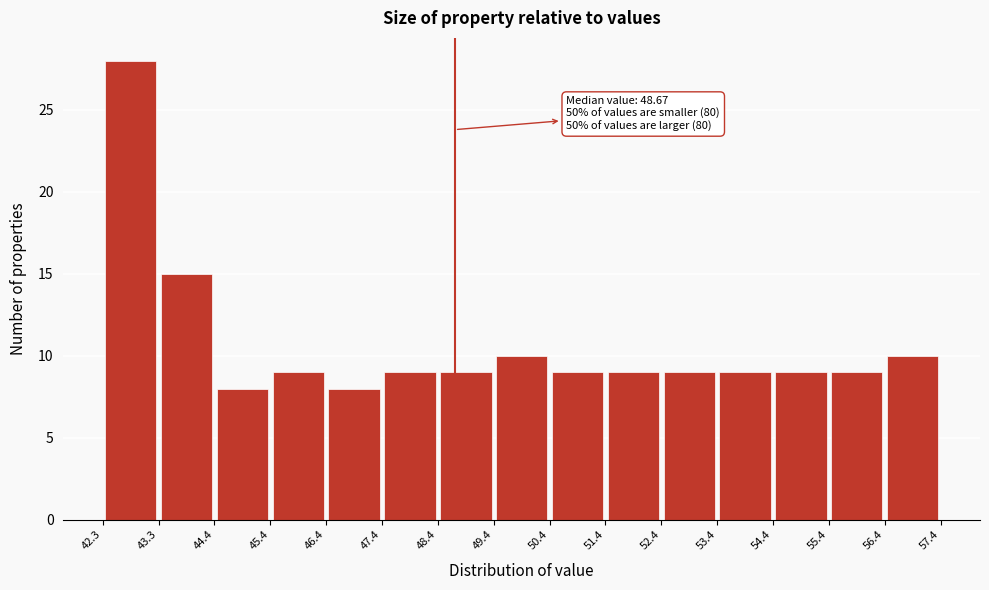

Which range on the x-axis has the tallest bar?

42.3 to 43.3